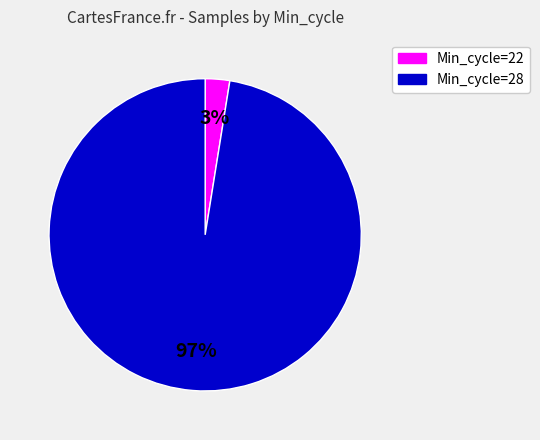

Rank the categories by value from lowest to highest.

3%, 97%